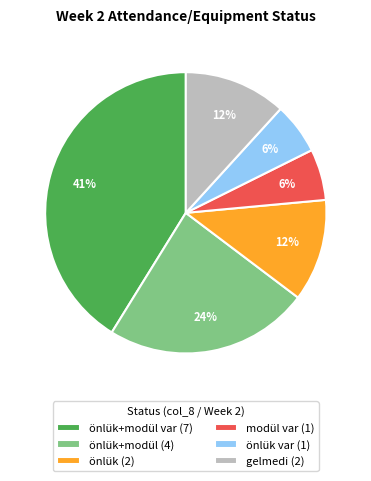

Approximately how many times larger is the value at önlük+modül (4) compared to önlük var (1)?

4.0